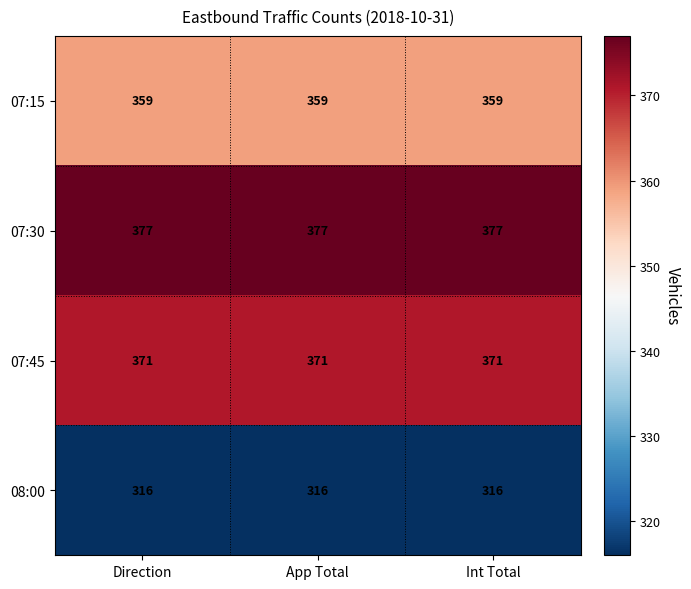

Rank the series by their maximum value, from lowest to highest.

08:00, 07:15, 07:45, 07:30